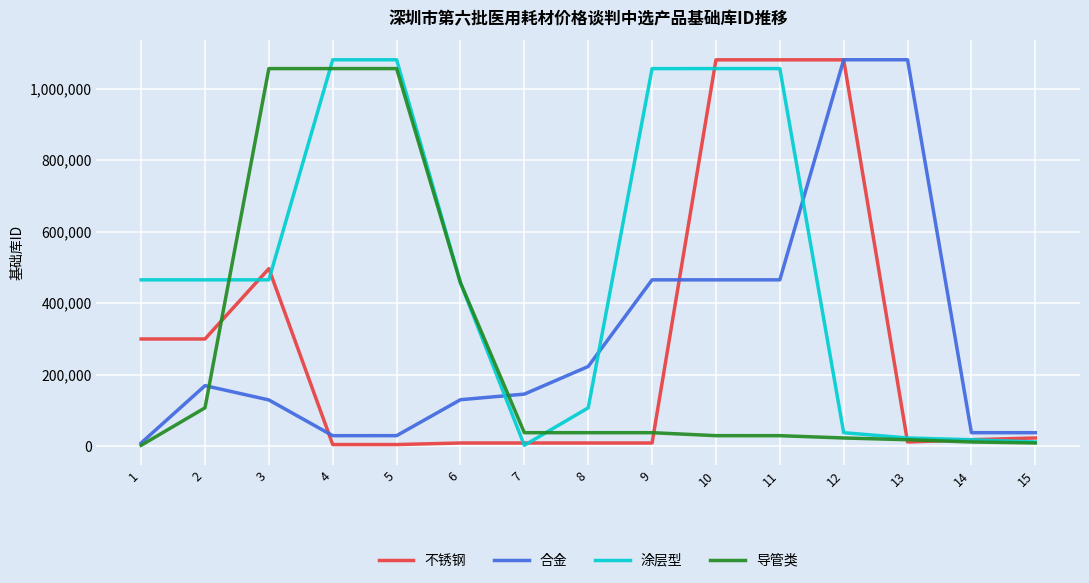

Between 2 and 15, which series saw the biggest shift?

涂层型